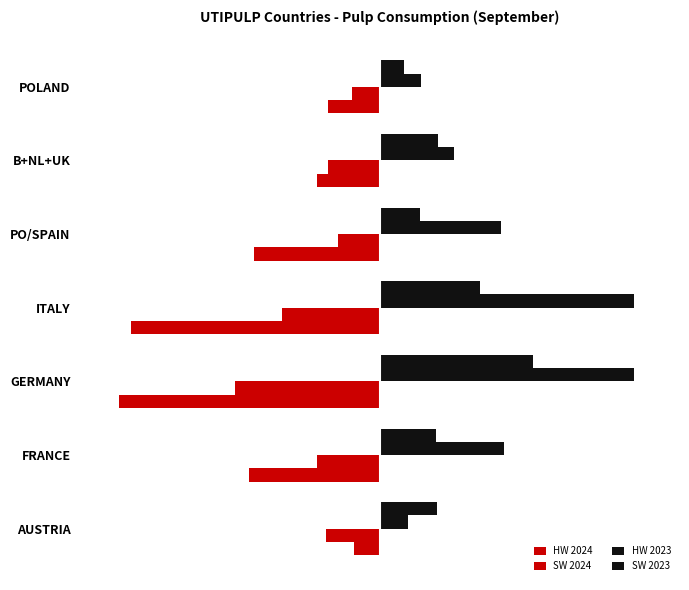

What is the difference between the maximum and minimum values in the HW 2023 series?

133323